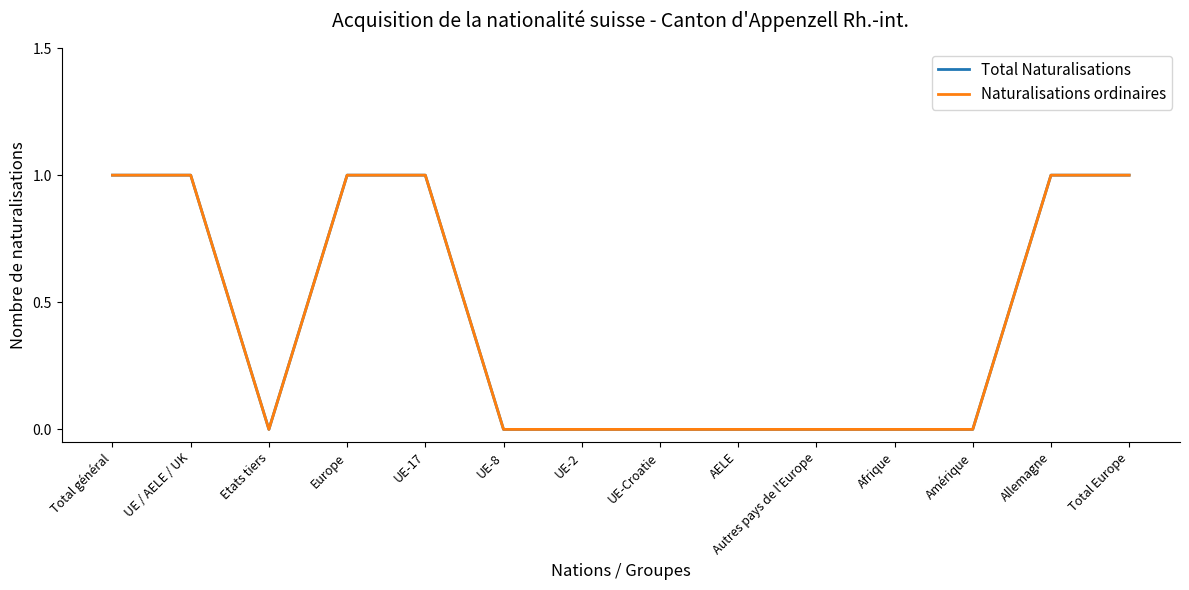

What is the label of the 3rd point from the left?

Etats tiers